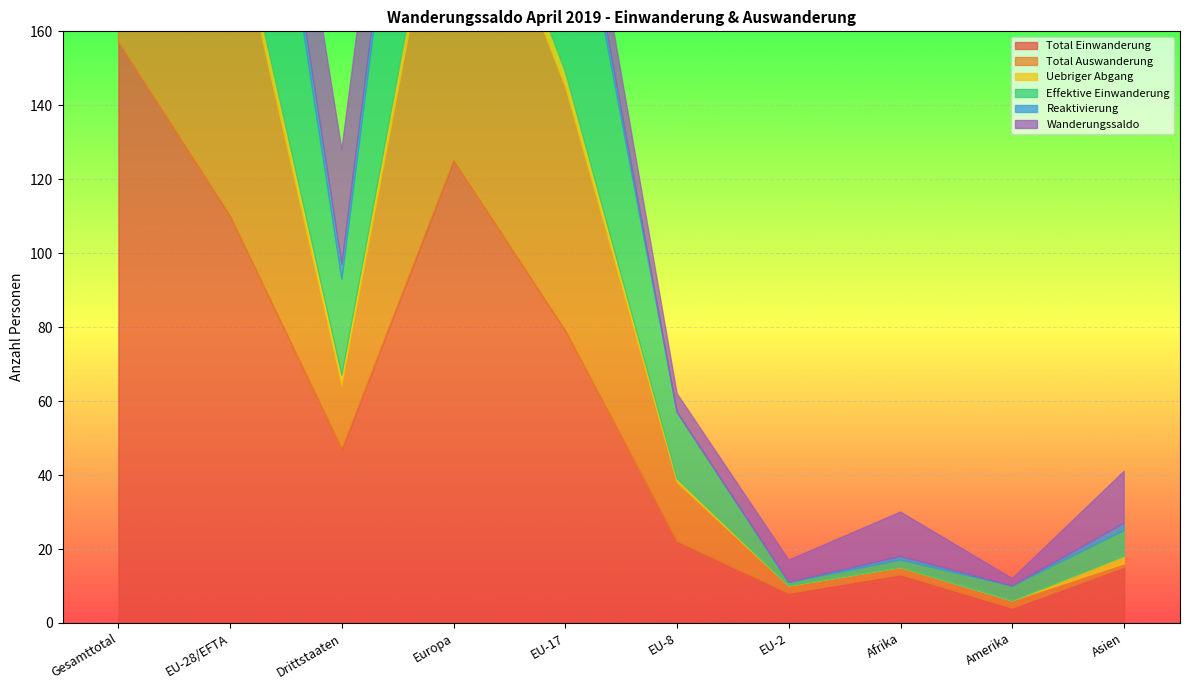

True or false: Wanderungssaldo and Total Auswanderung cross at least once.

True